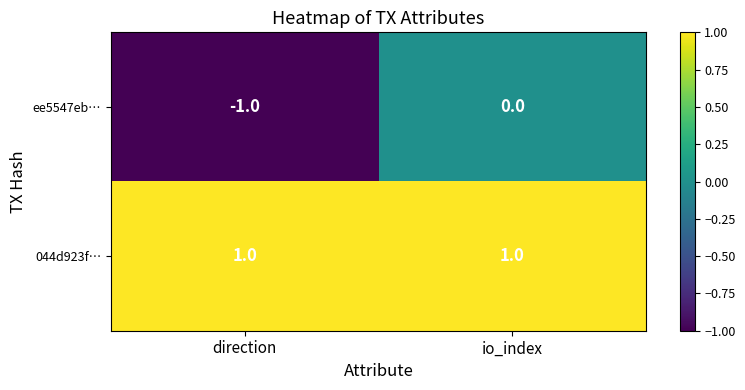

Count the number of data series in this chart.

2